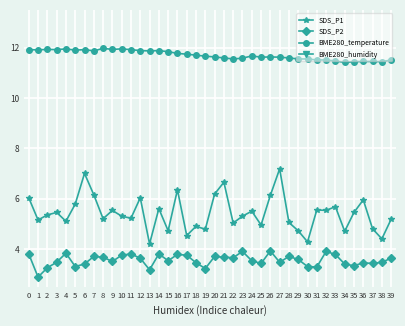

Reading left to right, list all the values displayed in this chart.

SDS_P1: 0=6.0	1=5.2	2=5.3	3=5.5	4=5.1	5=5.8	6=7.0	7=6.2	8=5.2	9=5.5	10=5.3	11=5.2	12=6.0	13=4.2	14=5.6	15=4.7	16=6.3	17=4.5	18=4.9	19=4.8	20=6.2	21=6.7	22=5.0	23=5.3	24=5.5	25=5.0	26=6.1	27=7.2	28=5.0	29=4.7	30=4.3	31=5.5	32=5.5	33=5.7	34=4.7	35=5.5	36=6.0	37=4.8	38=4.4	39=5.2
SDS_P2: 0=3.8	1=2.9	2=3.2	3=3.5	4=3.8	5=3.3	6=3.4	7=3.7	8=3.7	9=3.5	10=3.8	11=3.8	12=3.6	13=3.2	14=3.8	15=3.5	16=3.8	17=3.8	18=3.5	19=3.2	20=3.7	21=3.7	22=3.6	23=3.9	24=3.5	25=3.4	26=3.9	27=3.5	28=3.7	29=3.6	30=3.3	31=3.3	32=3.9	33=3.8	34=3.4	35=3.3	36=3.5	37=3.4	38=3.5	39=3.6
BME280_temperature: 0=11.9	1=11.9	2=11.9	3=11.9	4=11.9	5=11.9	6=11.9	7=11.9	8=12.0	9=11.9	10=11.9	11=11.9	12=11.9	13=11.9	14=11.9	15=11.8	16=11.8	17=11.7	18=11.7	19=11.7	20=11.6	21=11.6	22=11.6	23=11.6	24=11.7	25=11.6	26=11.6	27=11.6	28=11.6	29=11.6	30=11.6	31=11.5	32=11.5	33=11.5	34=11.4	35=11.4	36=11.4	37=11.4	38=11.4	39=11.5
BME280_humidity: 0=79.5	1=79.4	2=80.0	3=80.1	4=79.9	5=79.8	6=80.0	7=79.8	8=79.1	9=79.1	10=78.9	11=79.4	12=79.1	13=79.4	14=80.0	15=79.7	16=79.5	17=80.3	18=80.5	19=80.9	20=81.2	21=81.3	22=80.6	23=81.4	24=80.8	25=81.2	26=80.8	27=81.3	28=80.8	29=80.8	30=81.5	31=81.7	32=81.1	33=81.8	34=81.2	35=81.3	36=82.1	37=82.2	38=81.8	39=81.8